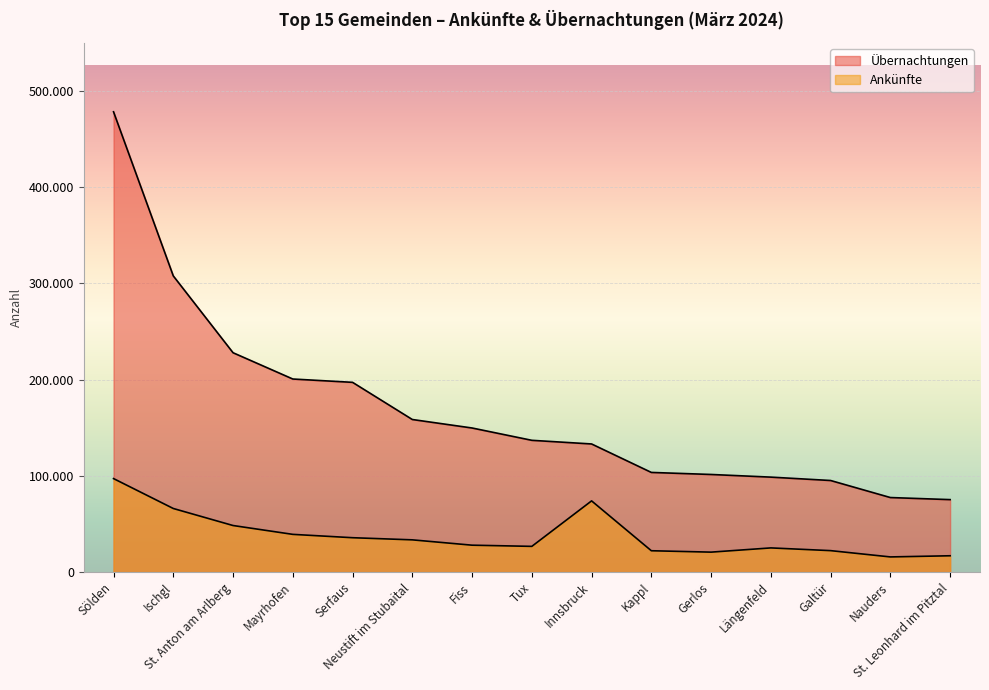

What are all the series names shown in the legend?

Übernachtungen, Ankünfte